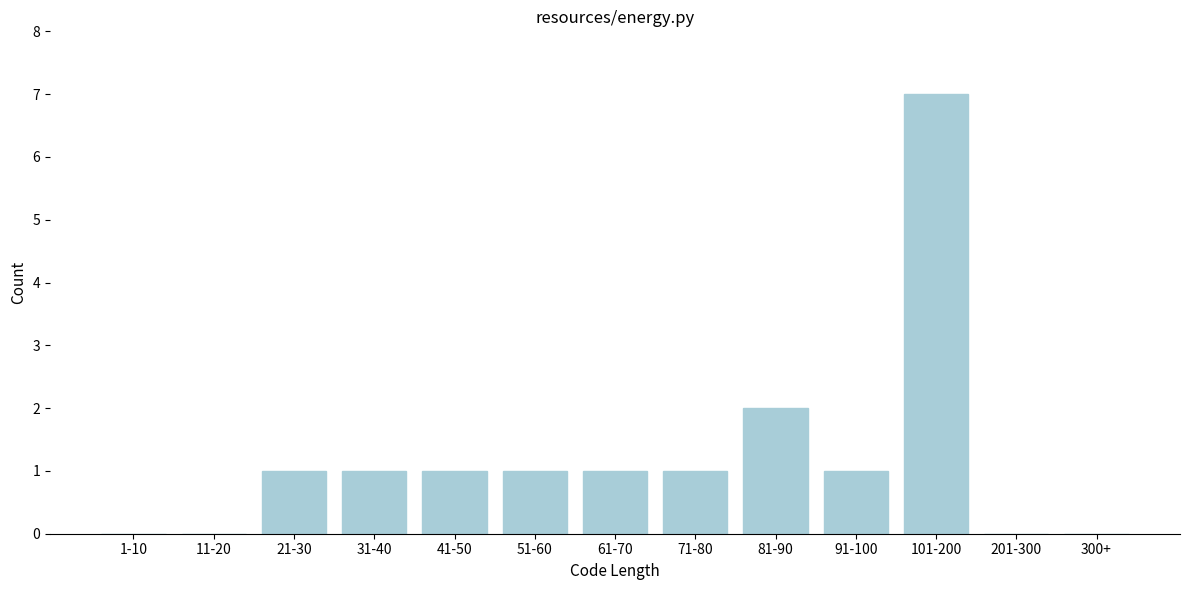

Reading left to right, transcribe all the data shown in this chart.

1-10=0	11-20=0	21-30=1	31-40=1	41-50=1	51-60=1	61-70=1	71-80=1	81-90=2	91-100=1	101-200=7	201-300=0	300+=0